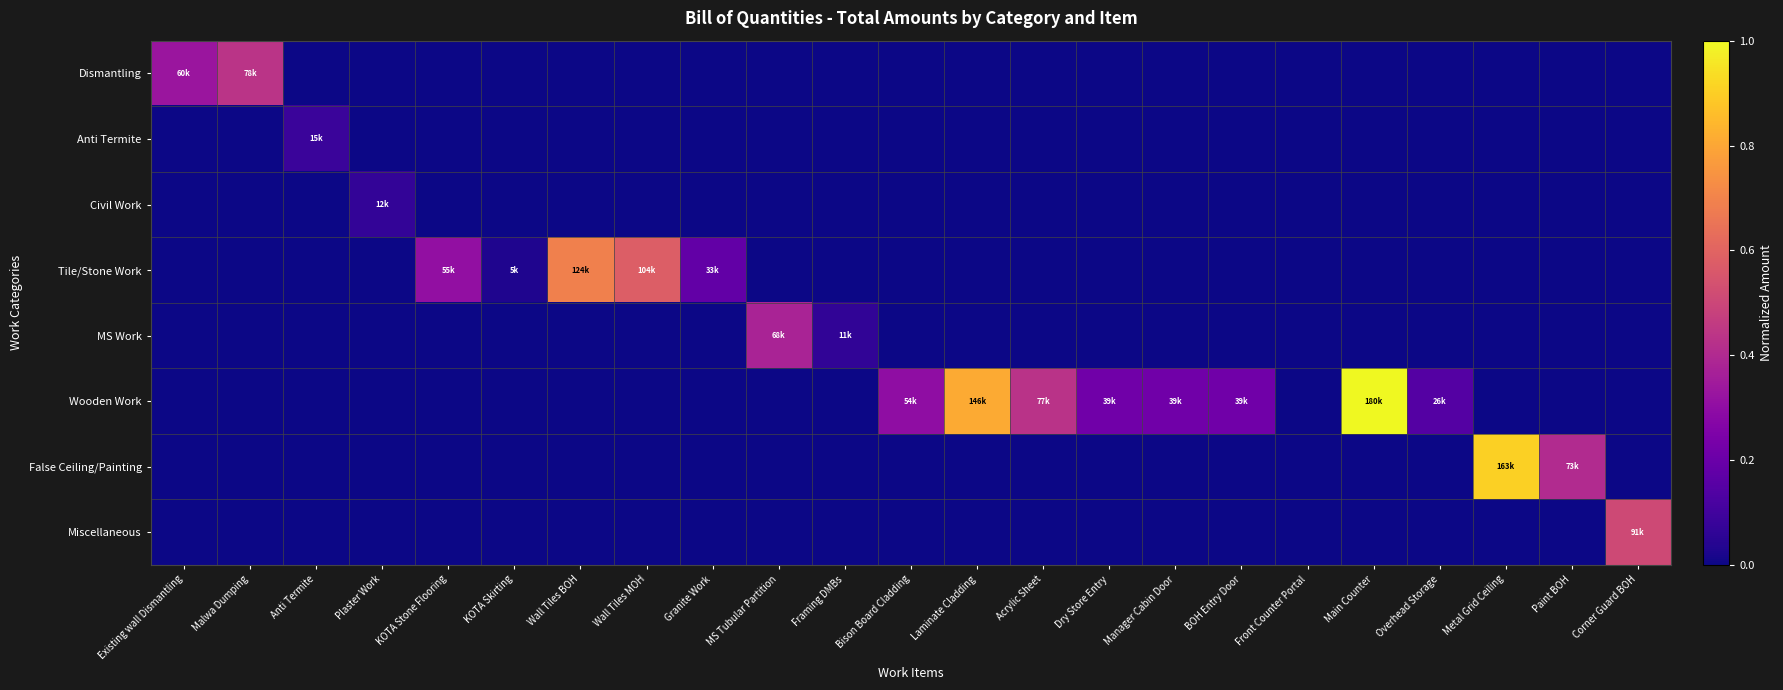

Which series has the widest spread of values?

Wooden Work